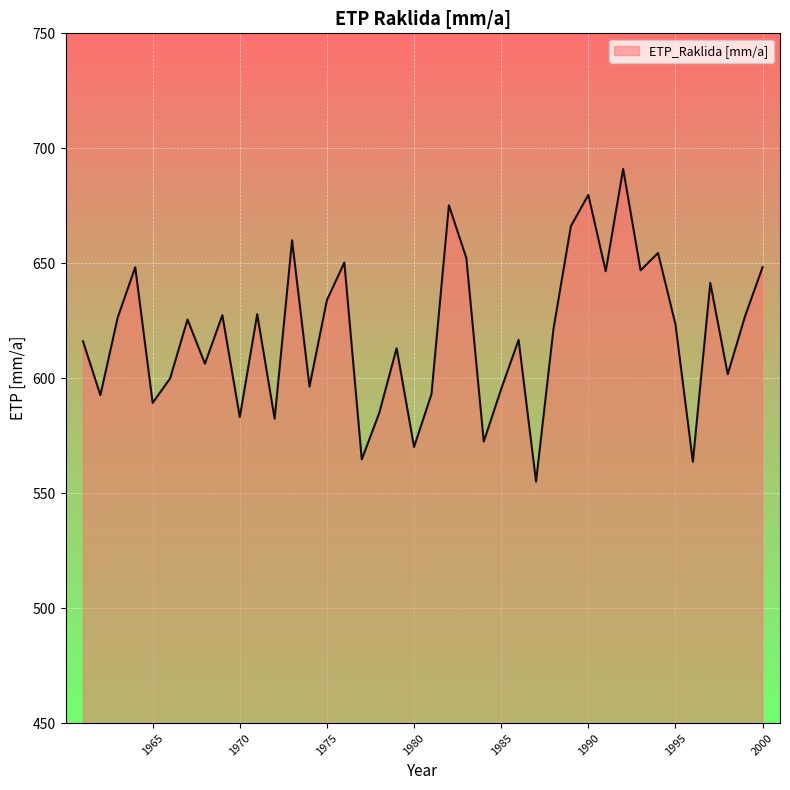

What is the minimum value shown in the chart?

555.1